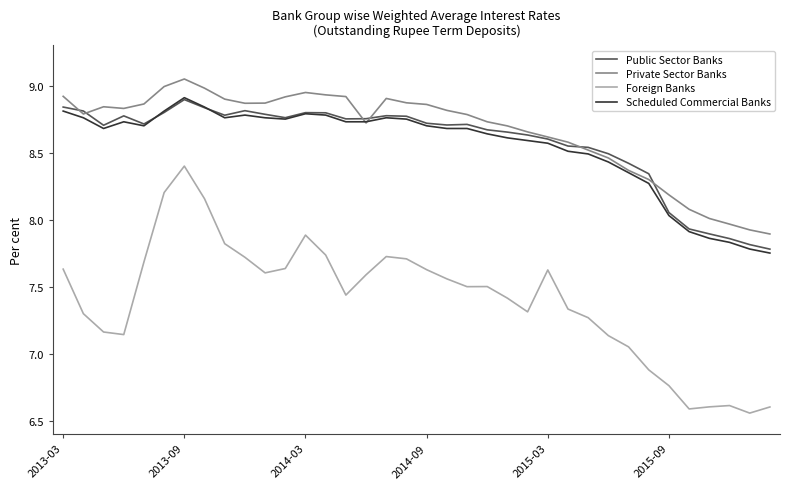

What is the sum of all Foreign Banks values?

266.4